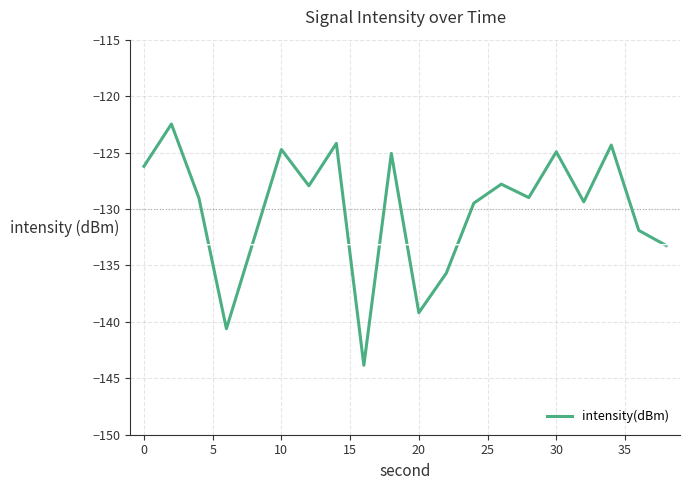

What is the greatest value displayed?

-122.5